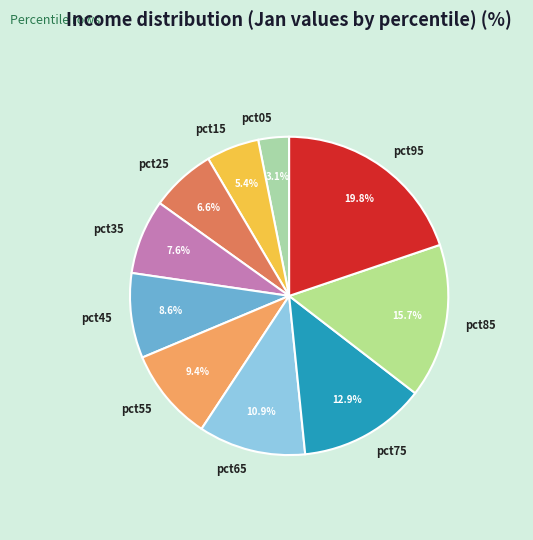

Count the number of slices in the pie.

10